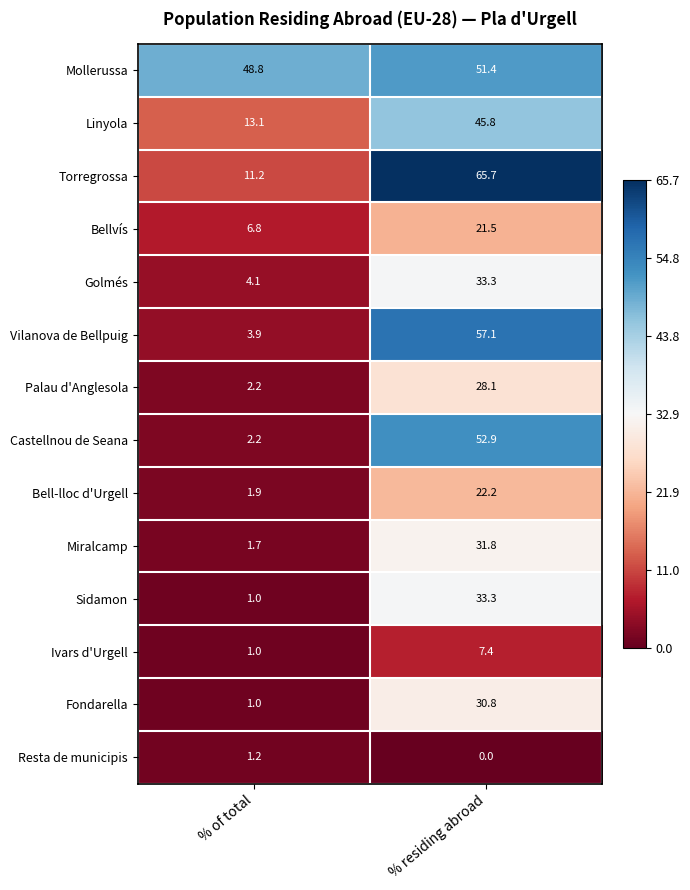

At which label does Palau d'Anglesola first exceed 28?

% residing abroad